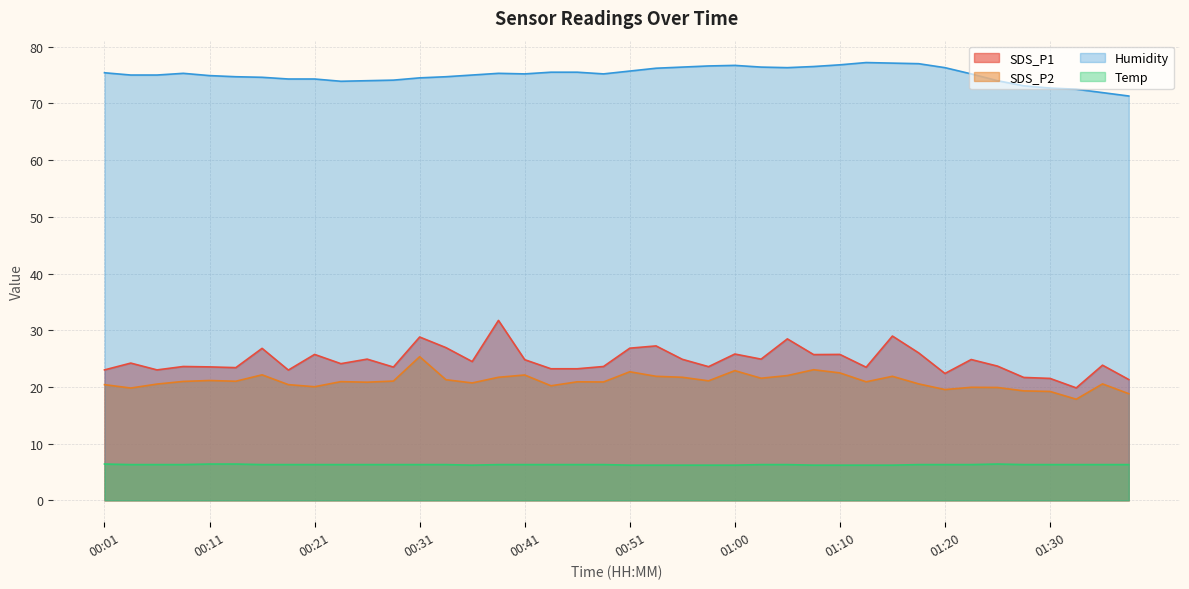

What is the highest value of the SDS_P1 series?

31.7